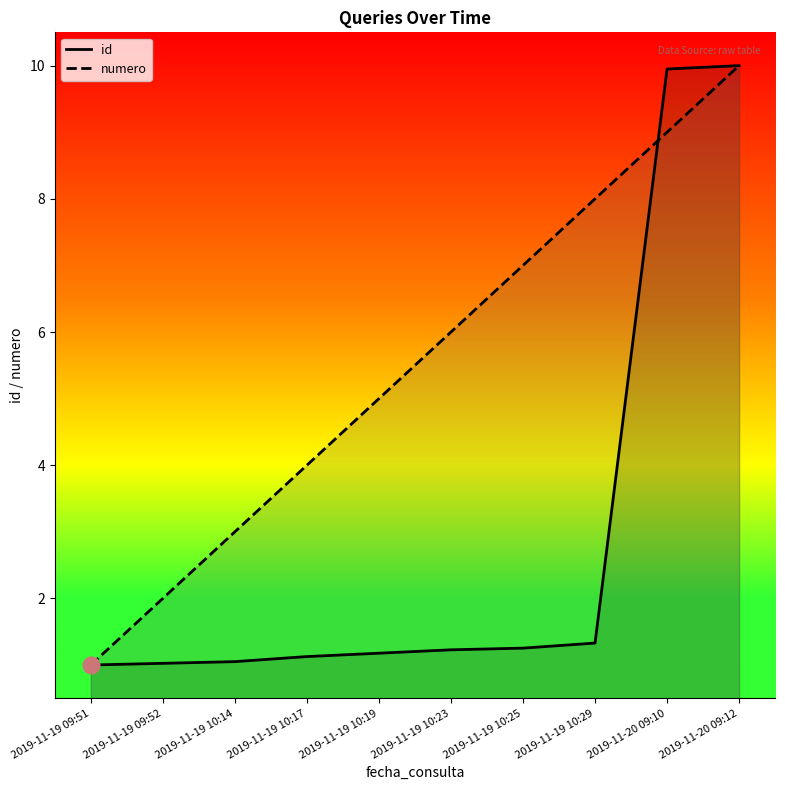

What is the total value across all series at 2019-11-20 09:10?

18.9